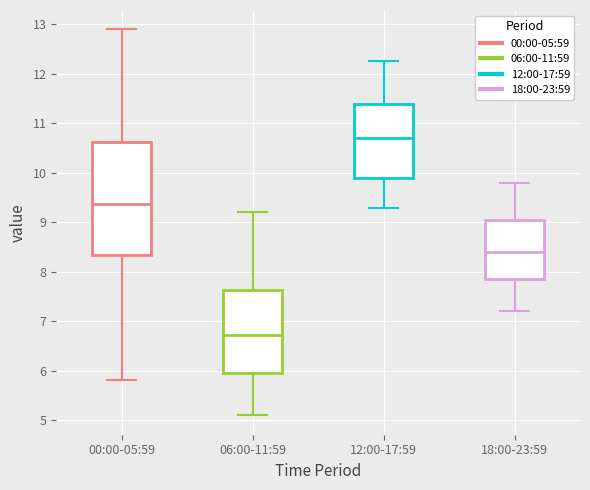

Where is the upper edge of the box for 00:00-05:59 on the y-axis? The values are not printed on the chart, so give them approximately, as read against the axis.

10.6